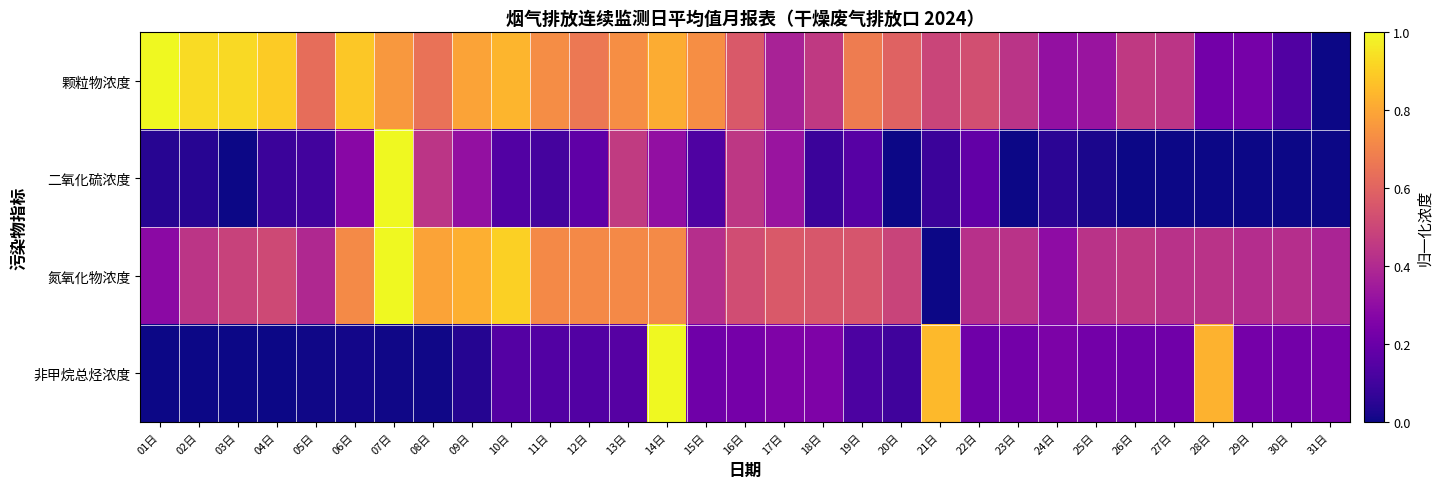

At which category is the sum across all series the highest?

14日